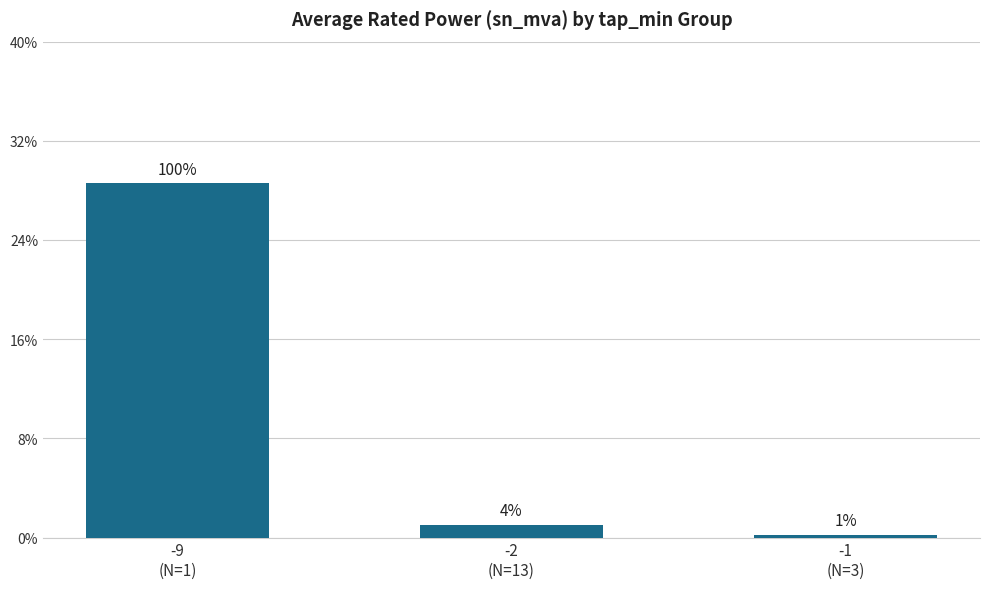

What position from the left is -1
(N=3)?

3